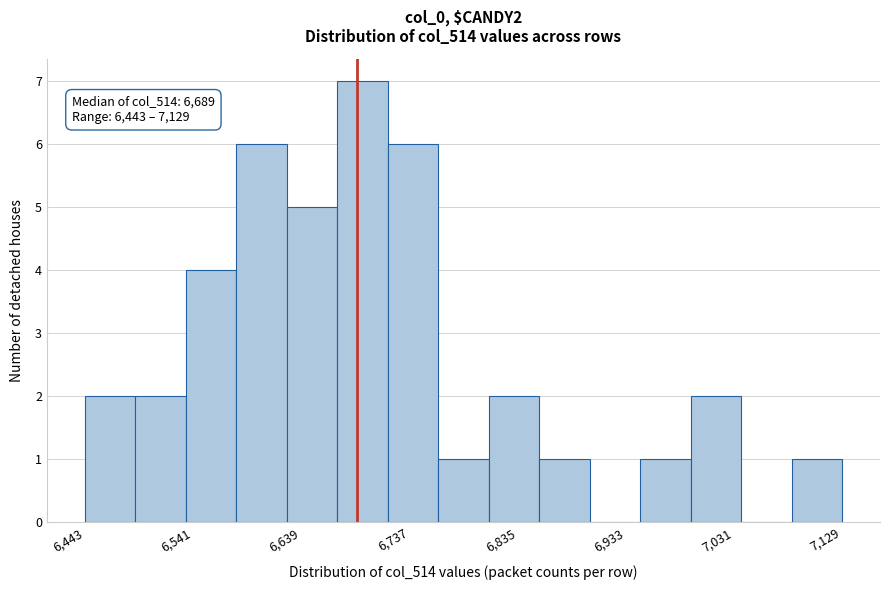

Which range on the x-axis has the tallest bar?

6670 to 6720